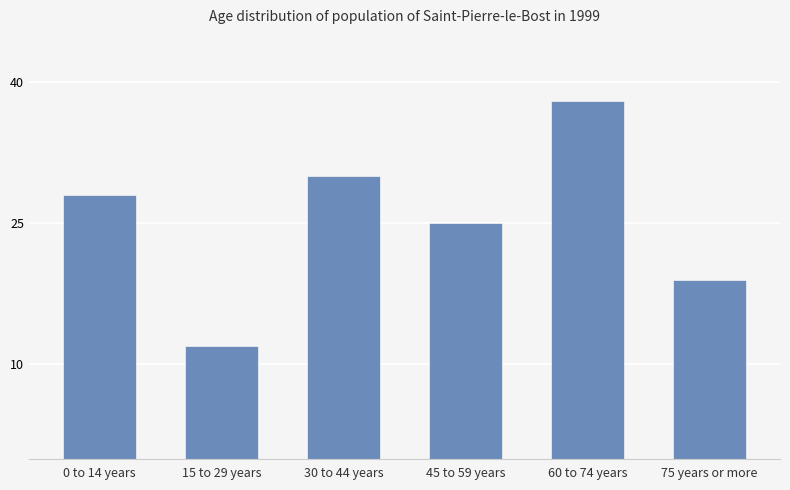

What is the sum of all values?

152